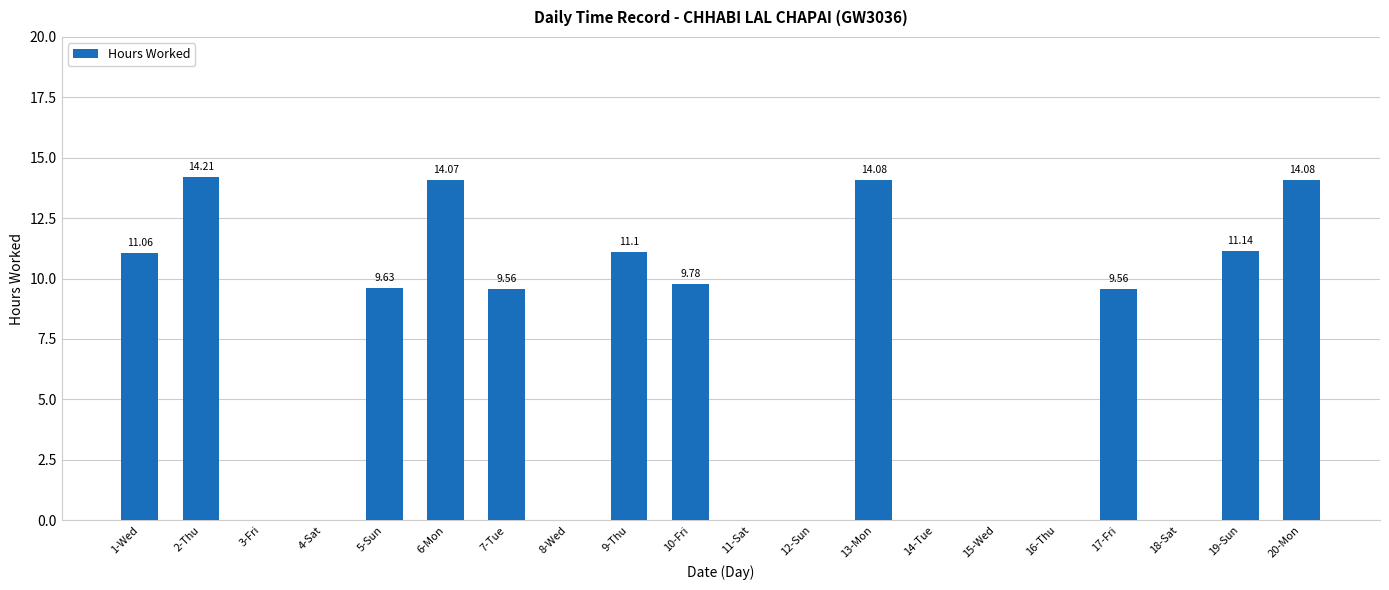

How many values exceed 9?

11